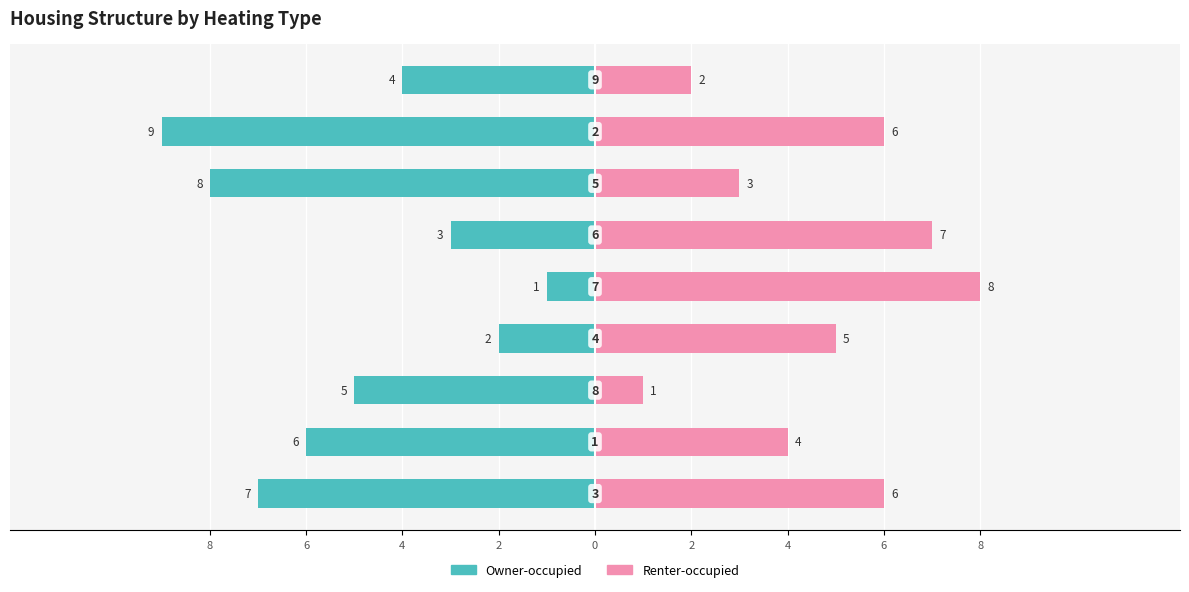

Rank the series at 6 from lowest to highest value.

Owner-occupied, Renter-occupied